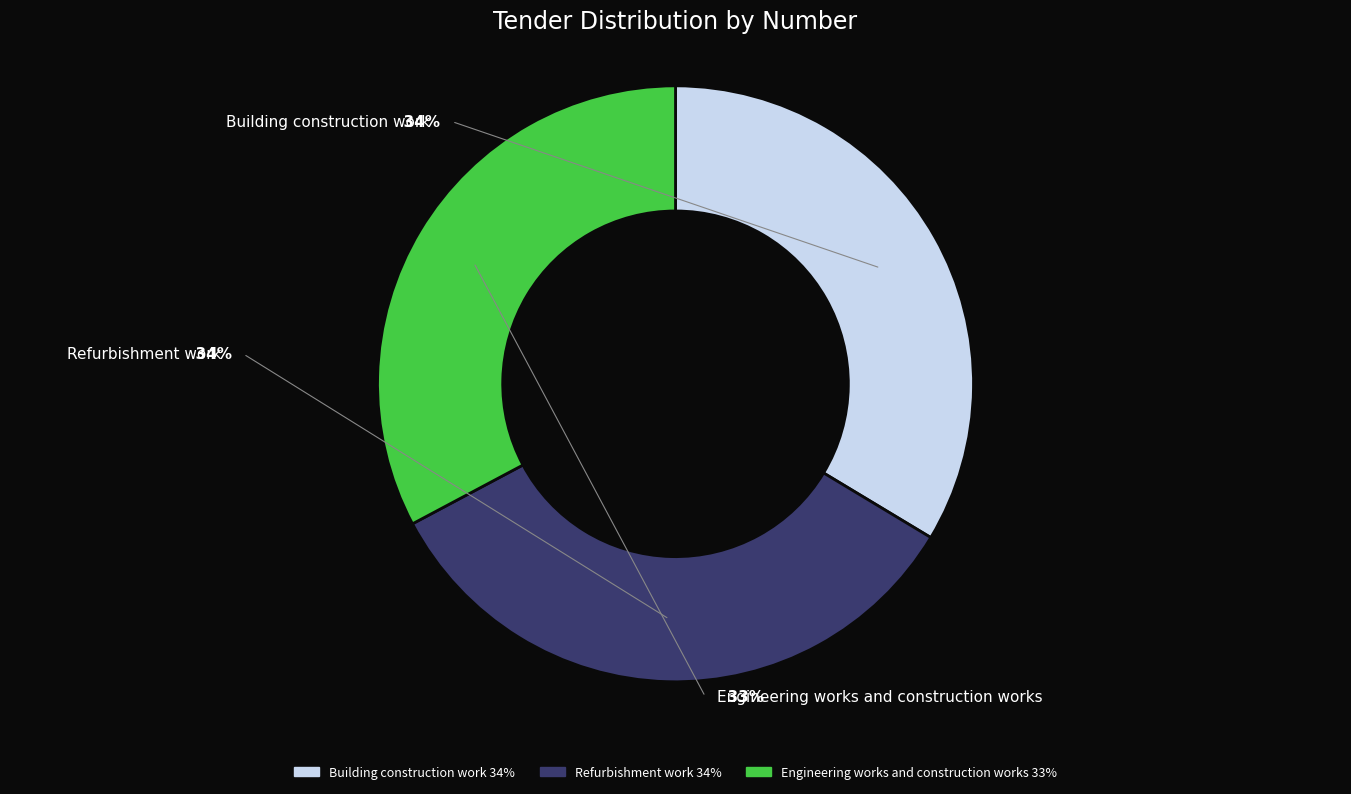

The Refurbishment work slice represents 34% of the pie. True or false?

True